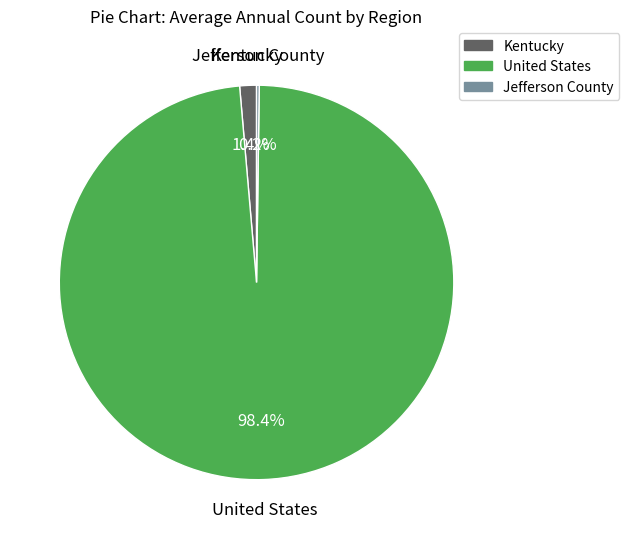

To the nearest percent, what is the average slice percentage?

33%